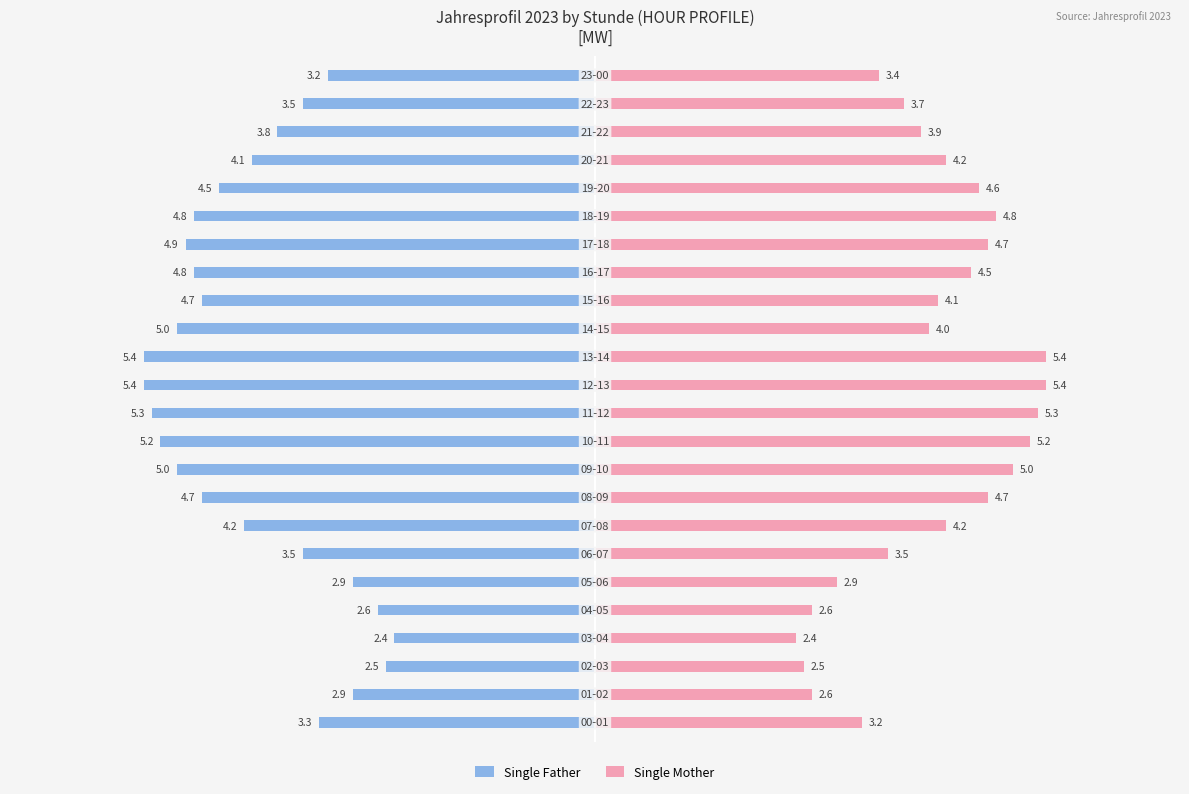

What is the sum of all Single Mother values?

96.8